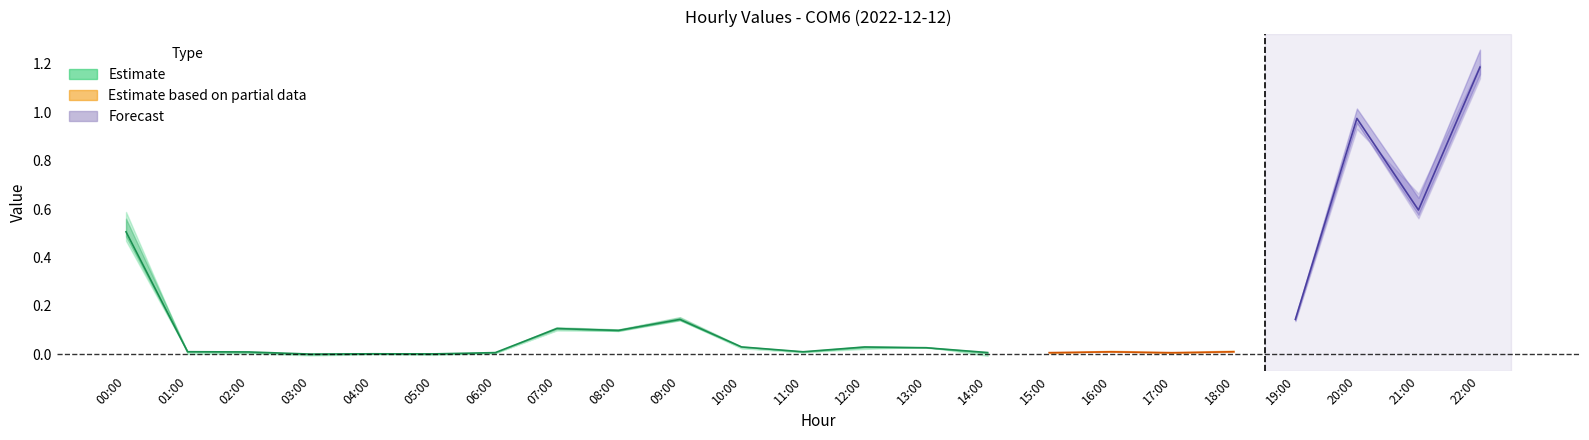

Does the chart have visible grid lines?

No